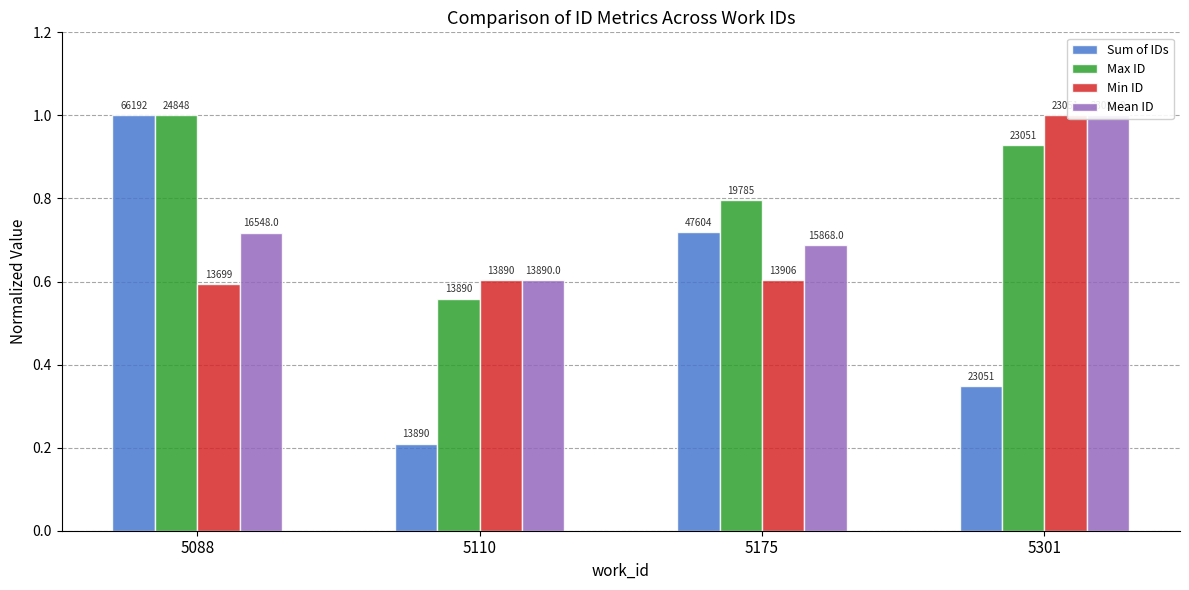

At 5175, list the series in order from smallest to largest.

Min ID, Mean ID, Sum of IDs, Max ID